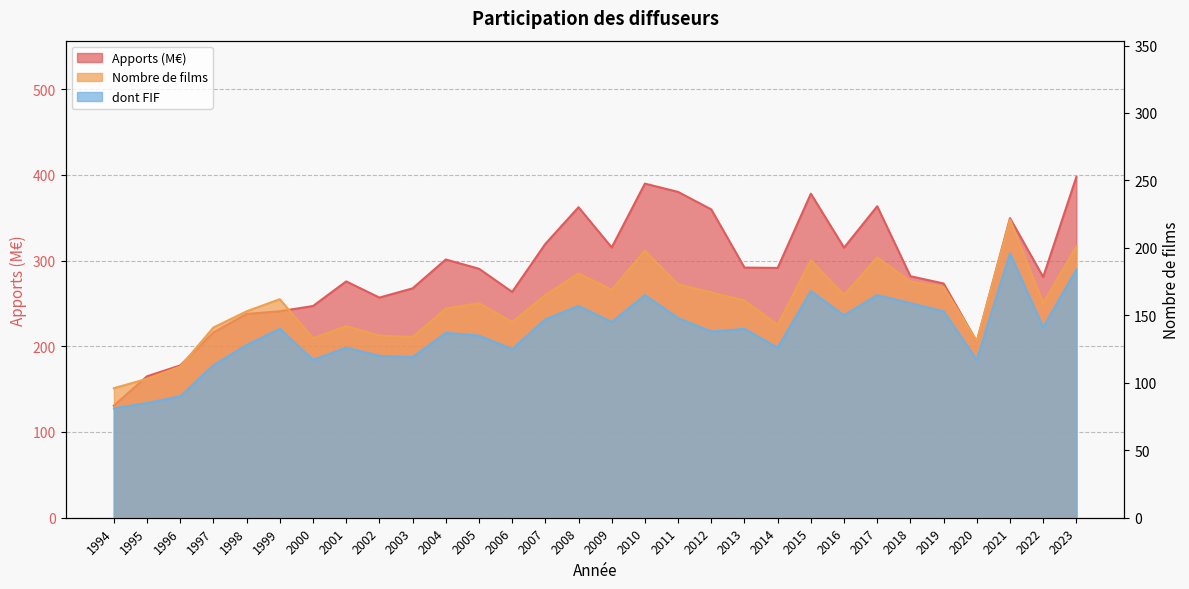

Is the value of dont FIF at 2017 greater than the value of Nombre de films at 2006?

Yes